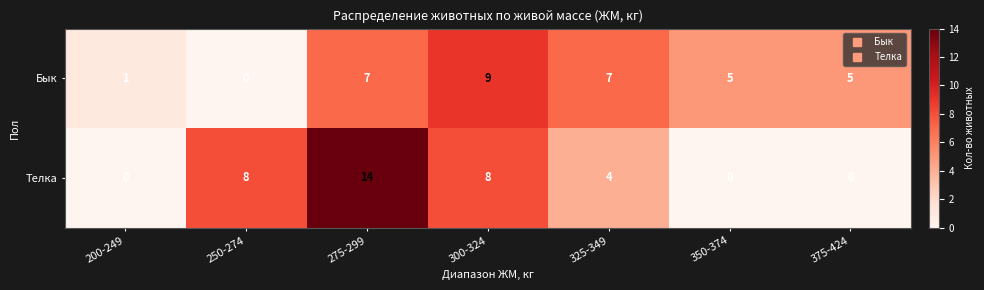

Reading right to left, list all the values displayed in this chart.

Бык: 5	5	7	9	7	0	1
Телка: 0	0	4	8	14	8	0